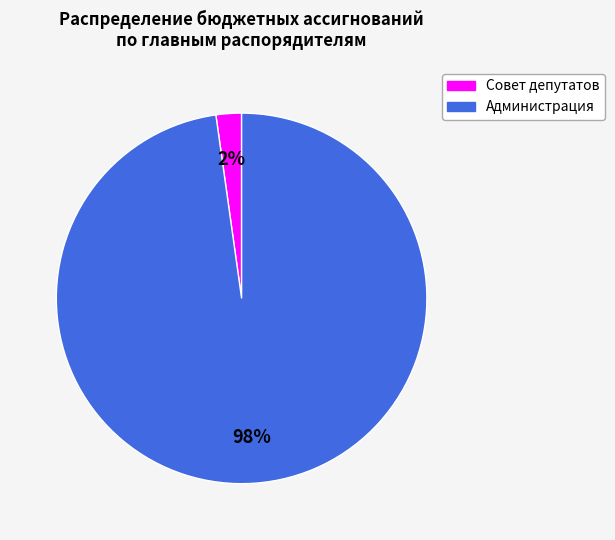

Is the sum of Администрация and Совет депутатов greater than half?

Yes